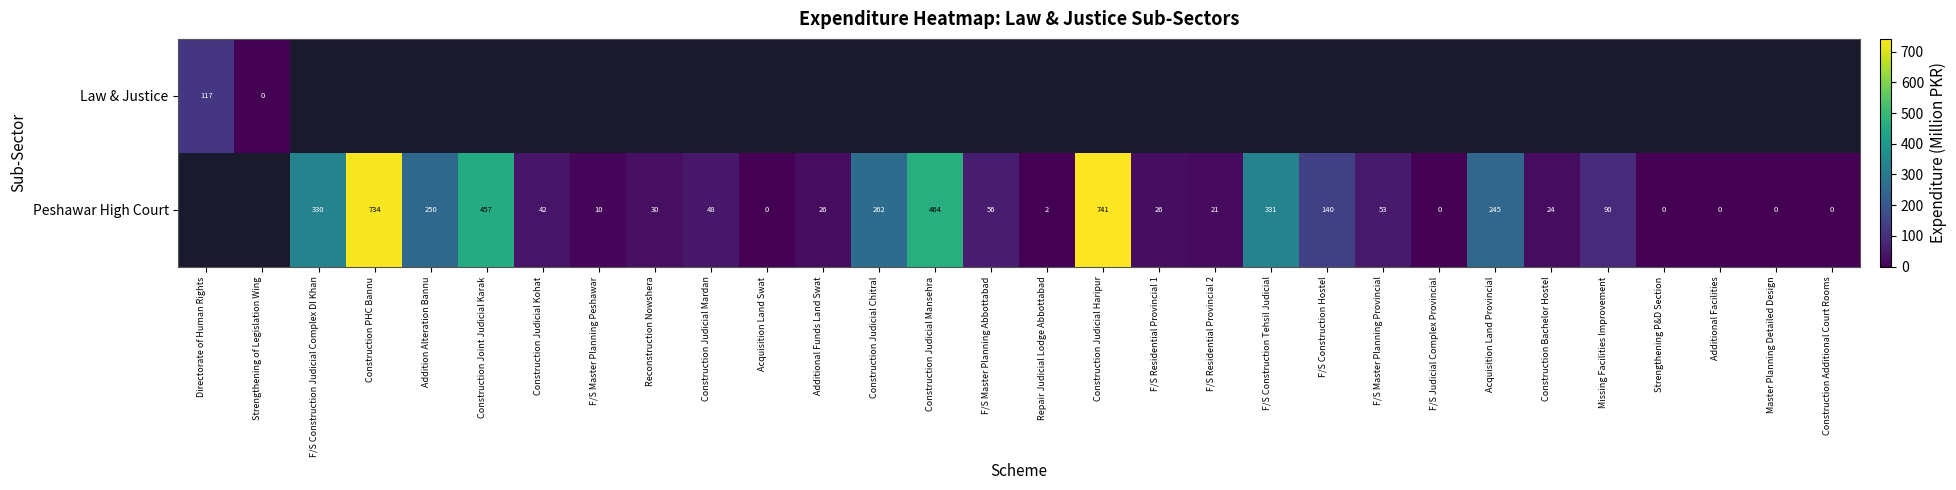

Rank the series at F/S Master Planning Provincial from lowest to highest value.

Law & Justice, Peshawar High Court